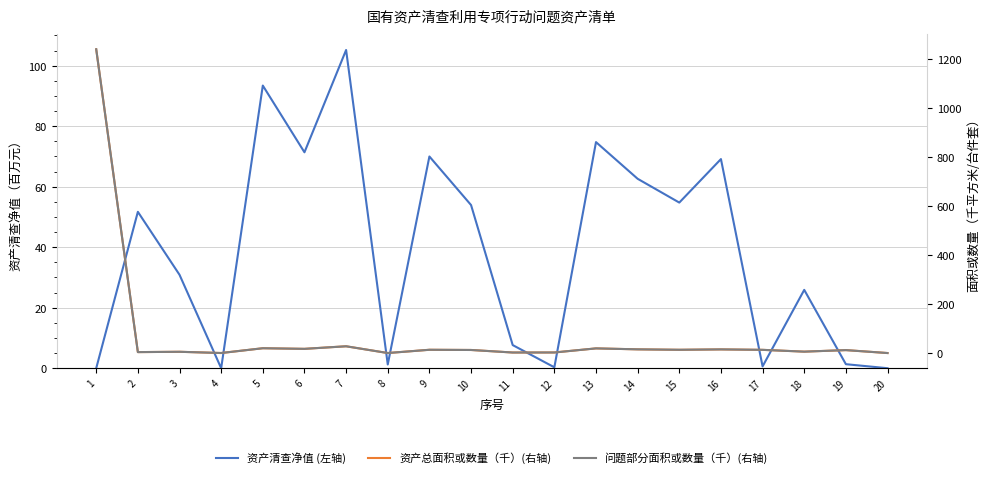

What is the value of the 资产总面积或数量（千）(右轴) point at the 19th from the left?

12.0